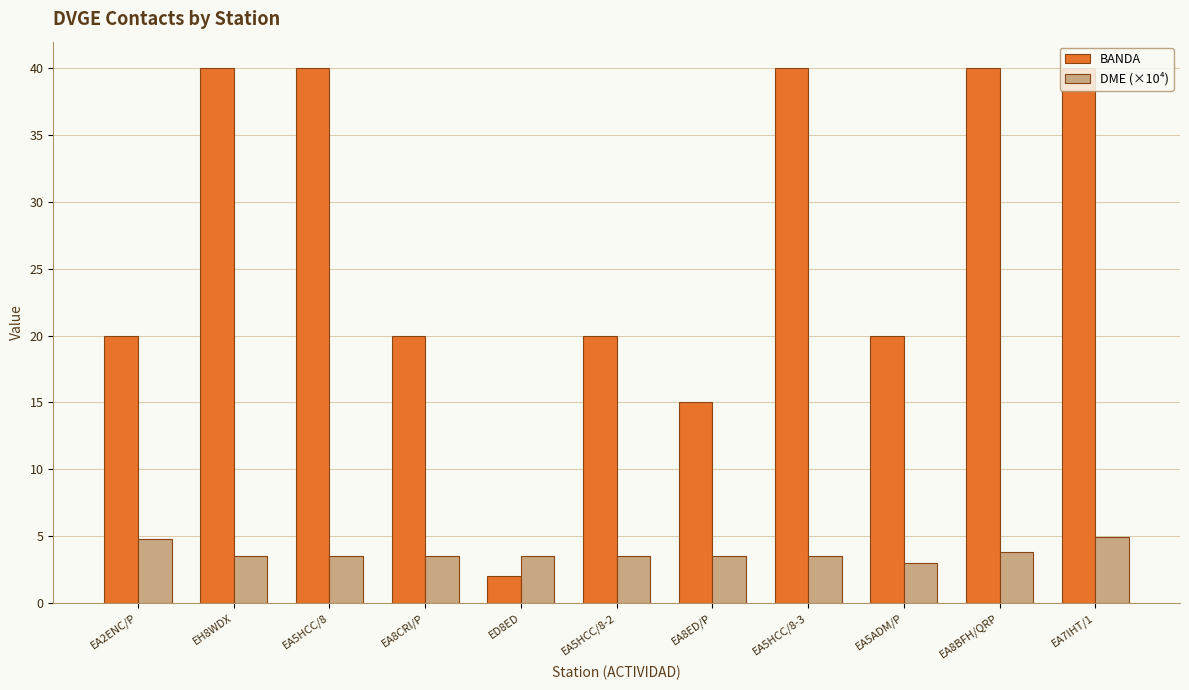

Is it true that DME (×10⁴) equals 3.5 at EH8WDX?

True